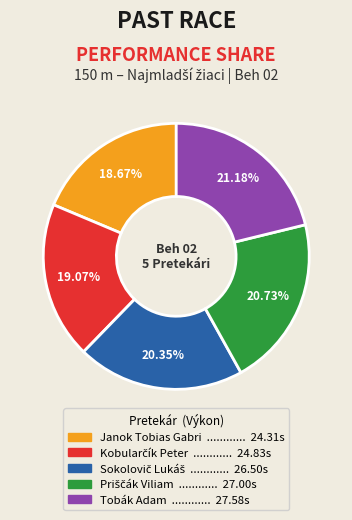

Count the number of slices in the pie.

5